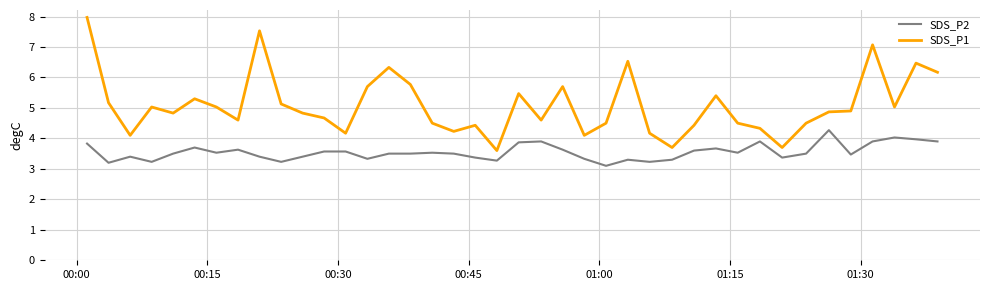

Reading left to right, what are all the values shown in this chart?

SDS_P2: 3.8	3.2	3.4	3.2	3.5	3.7	3.5	3.6	3.4	3.2	3.4	3.6	3.6	3.3	3.5	3.5	3.5	3.5	3.4	3.3	3.9	3.9	3.6	3.3	3.1	3.3	3.2	3.3	3.6	3.7	3.5	3.9	3.4	3.5	4.3	3.5	3.9	4.0	4.0	3.9
SDS_P1: 8.0	5.2	4.1	5.0	4.8	5.3	5.0	4.6	7.5	5.1	4.8	4.7	4.2	5.7	6.3	5.8	4.5	4.2	4.4	3.6	5.5	4.6	5.7	4.1	4.5	6.5	4.2	3.7	4.4	5.4	4.5	4.3	3.7	4.5	4.9	4.9	7.1	5.0	6.5	6.2